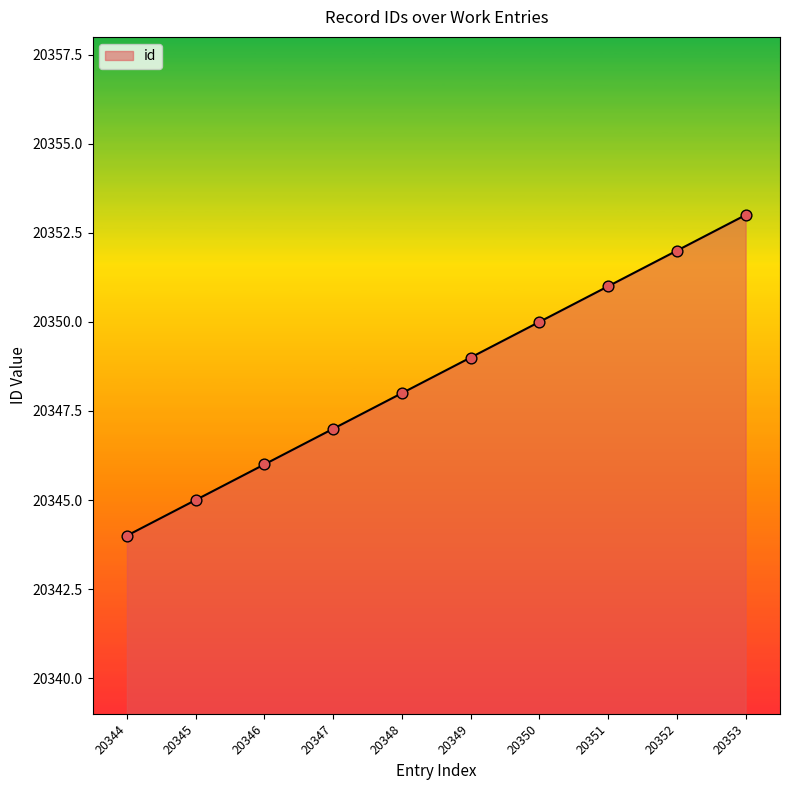

Between 20353 and 20352, which is larger?

20353